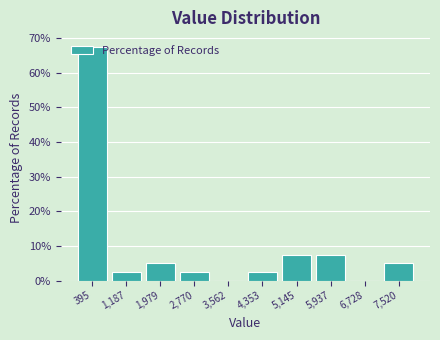

Reading left to right, list every bar in this chart as the range it spans on the x-axis followed by its height. Neither the bar edges nor the heights are printed on the chart, so give them approximately, as read against the axes.

0 to 800: 68
800 to 1600: 3
1600 to 2400: 5
2400 to 3200: 3
3200 to 4000: 0
4000 to 4700: 3
4700 to 5500: 8
5500 to 6300: 8
6300 to 7100: 0
7100 to 7900: 5